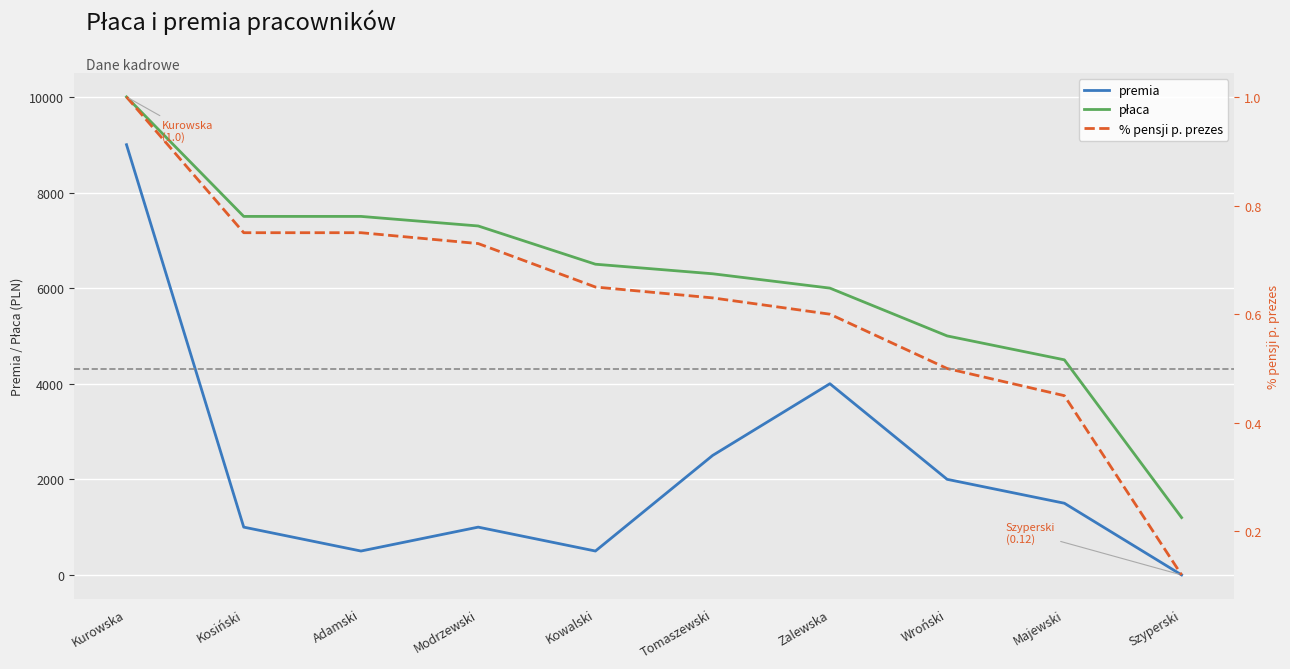

What is the label of the 8th point from the right?

Adamski